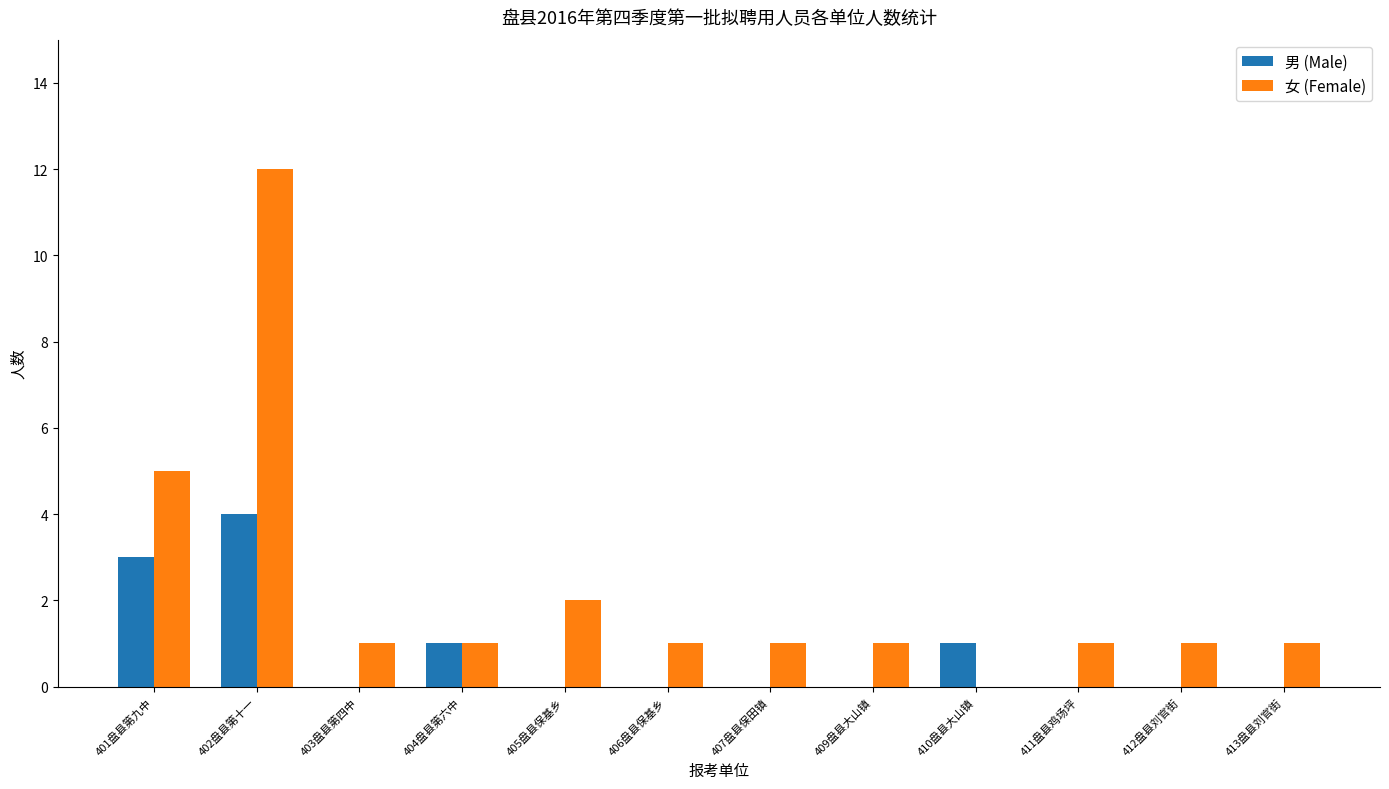

Which category has the highest value in the 男 (Male) series?

402盘县第十一